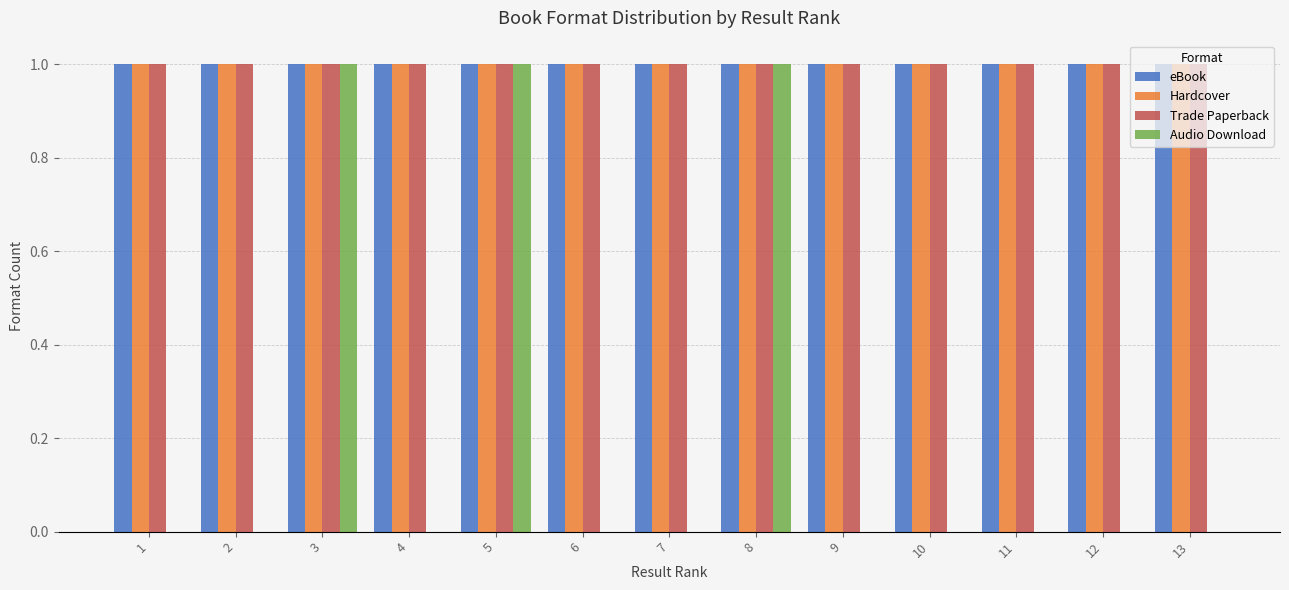

The Hardcover series shows 1 at 2. True or false?

True